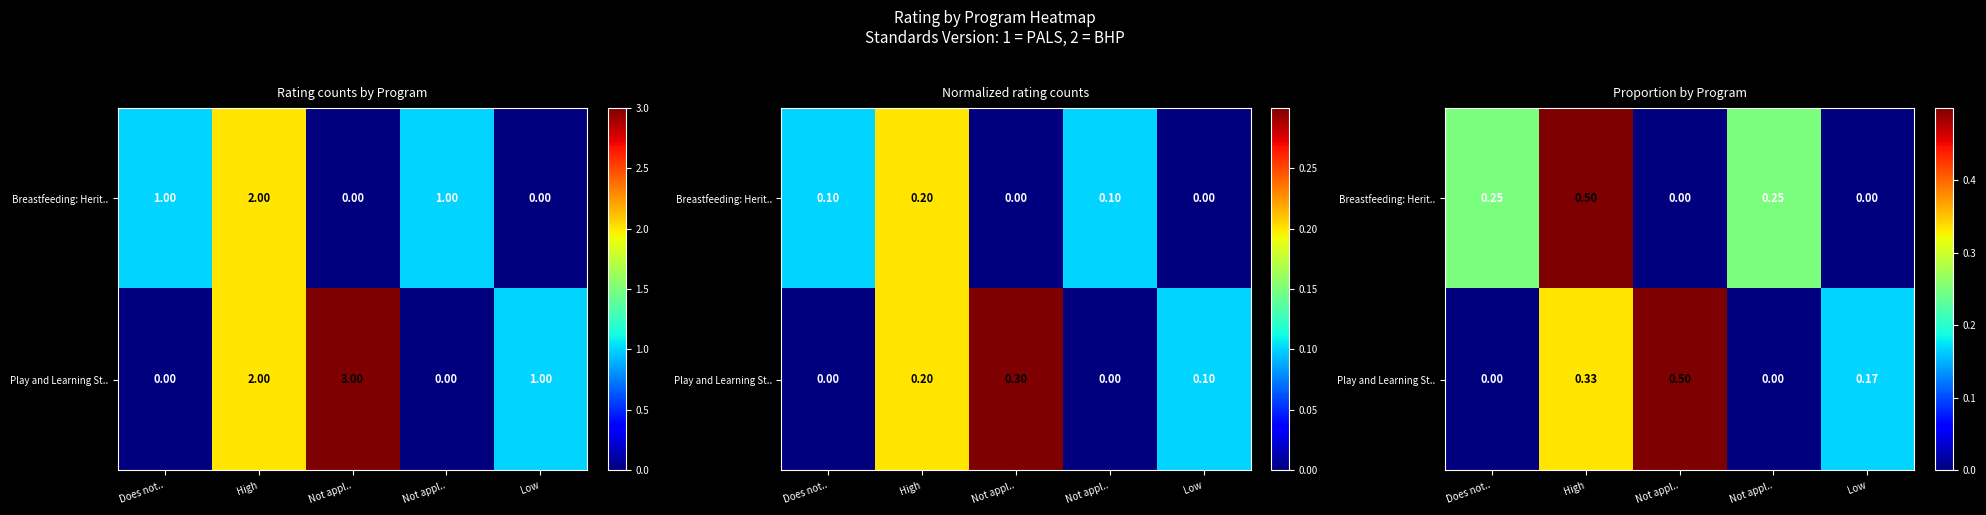

Which series changed the most between High and Not appl..?

Play and Learning St..